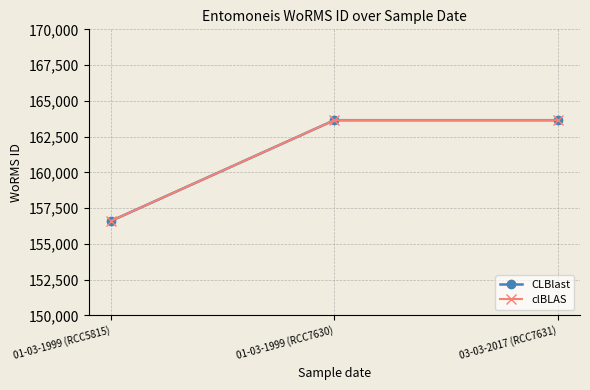

At which category does the chart reach its peak across all series?

01-03-1999 (RCC7630)